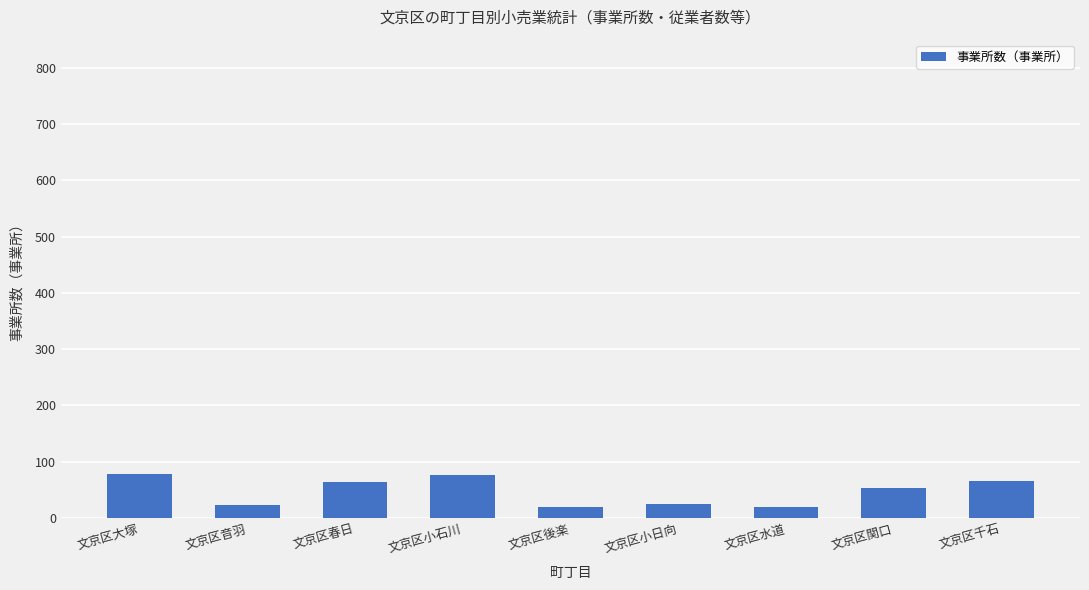

The value at 文京区大塚 is 113. True or false?

False